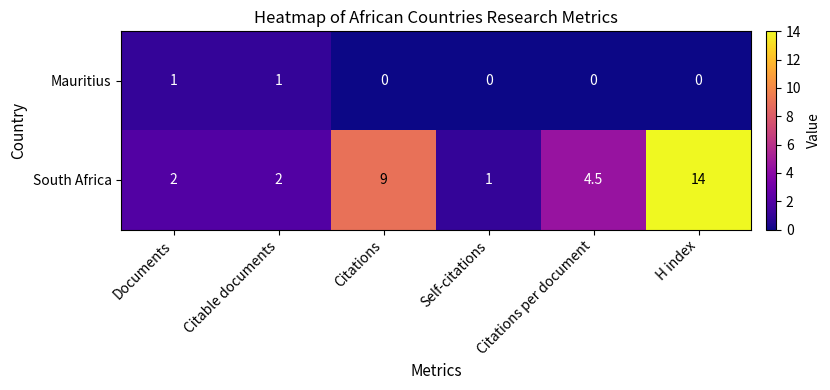

Which category has the highest value in the South Africa series?

H index